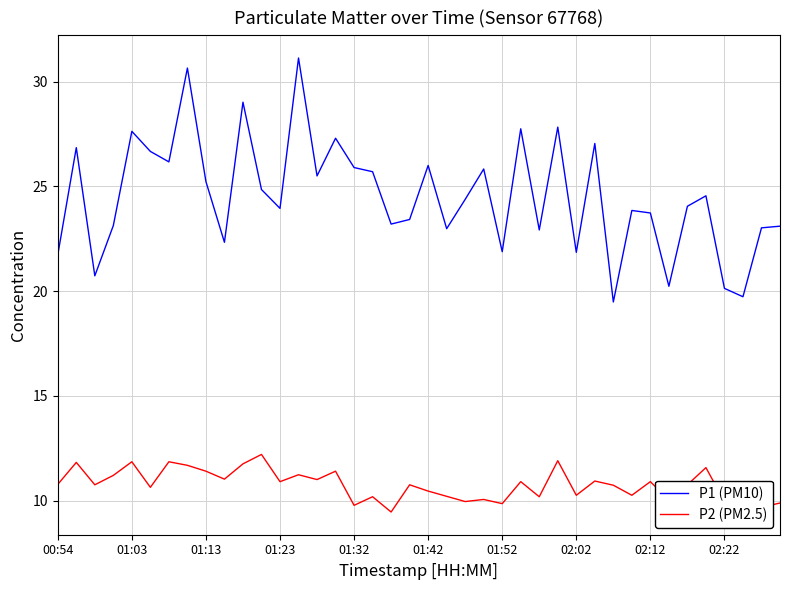

Which series has the widest spread of values?

P1 (PM10)